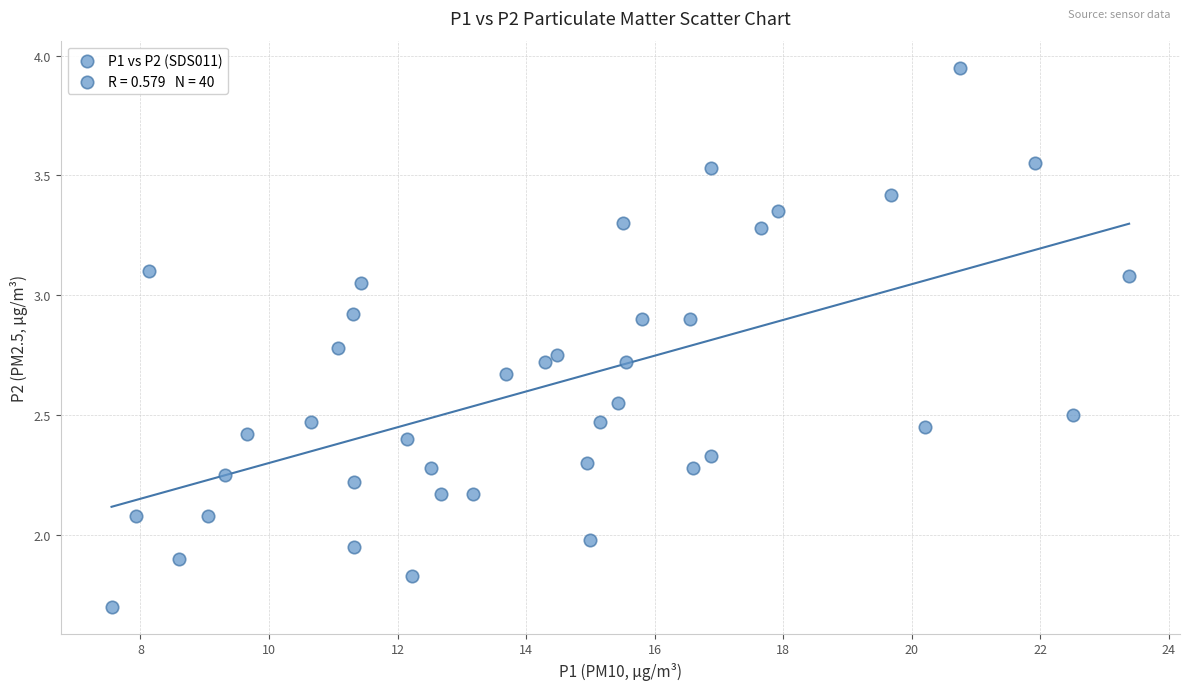

What is the range of X values (max minus min)?

15.8